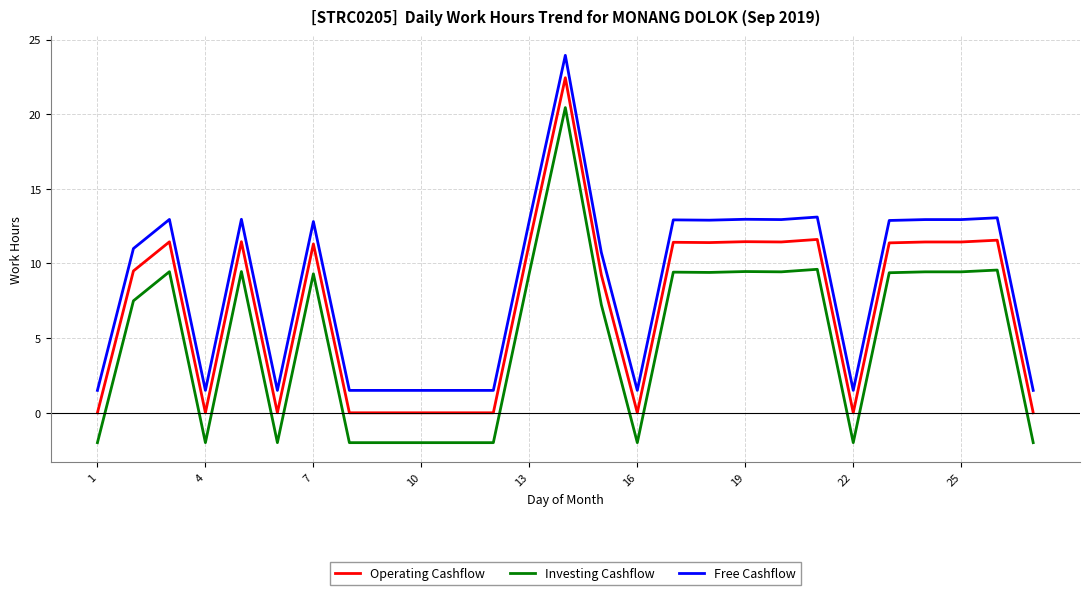

True or false: Investing Cashflow and Operating Cashflow cross at least once.

False